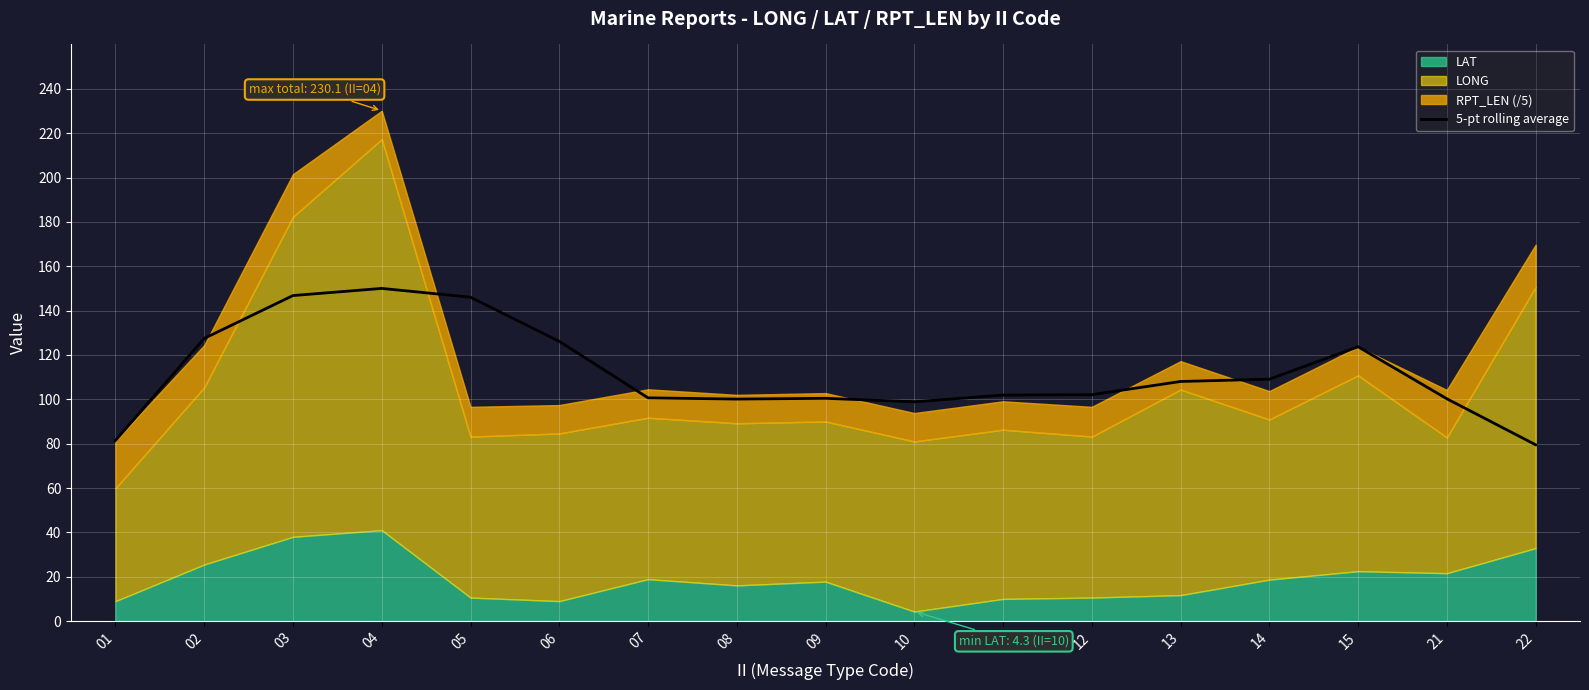

Is it true that the value at 13 is 140.8?

False